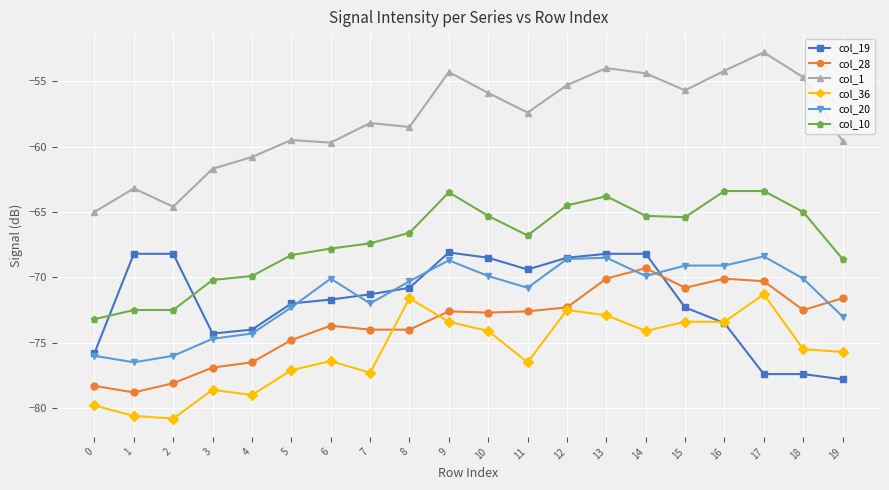

At which category does col_1 reach its first local peak?

1